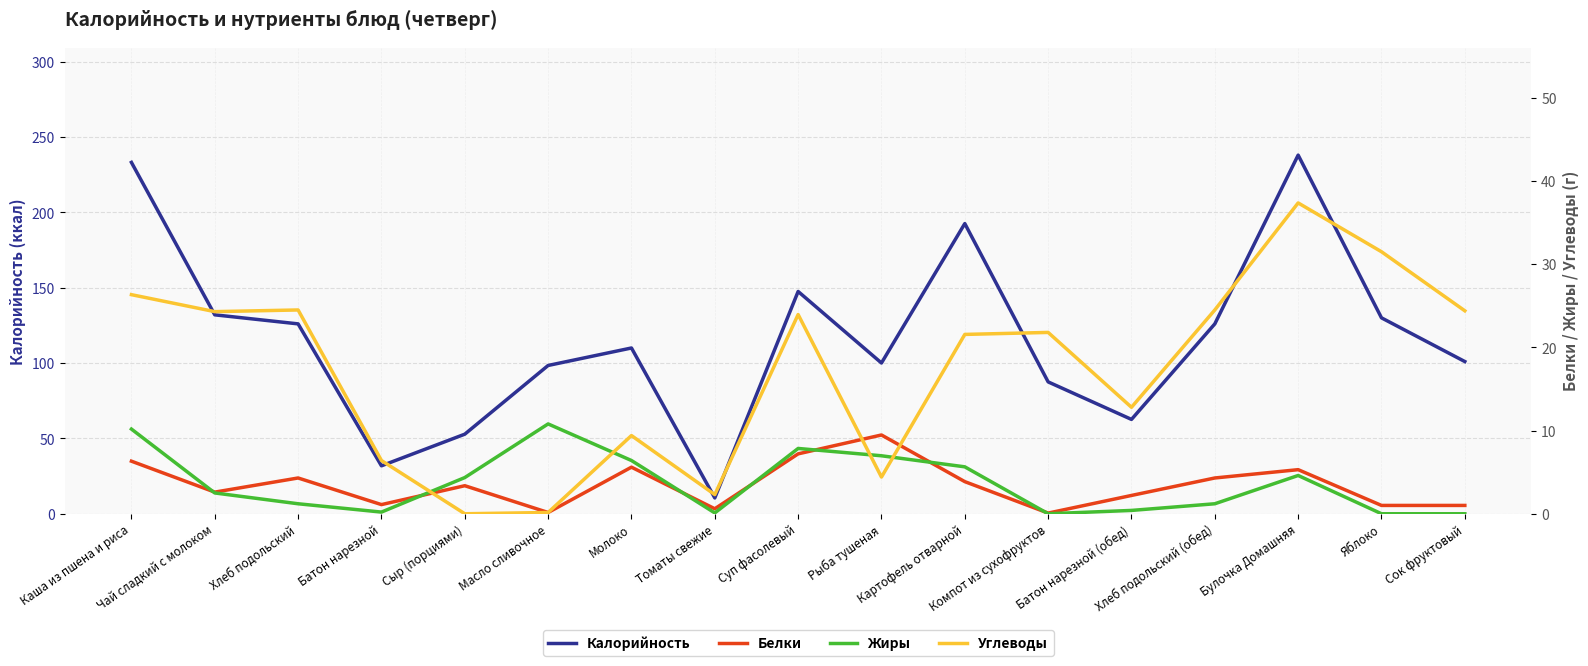

The value of Углеводы at Сыр (порциями) is 21.2. True or false?

False